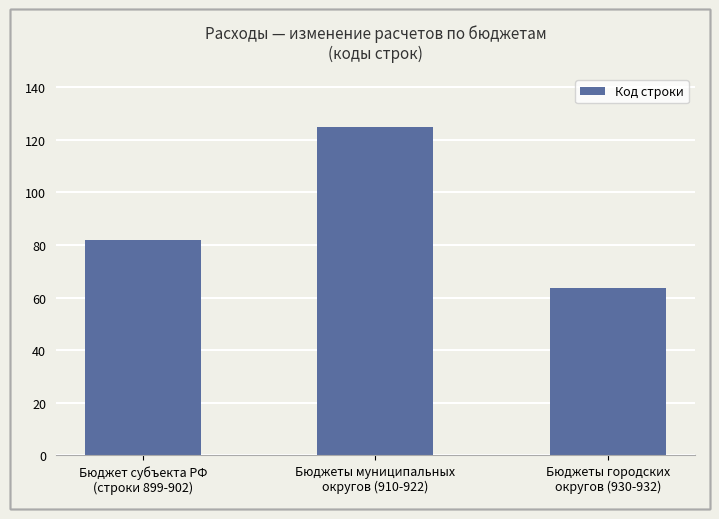

Are the bars grouped side by side (vs. stacked)?

No